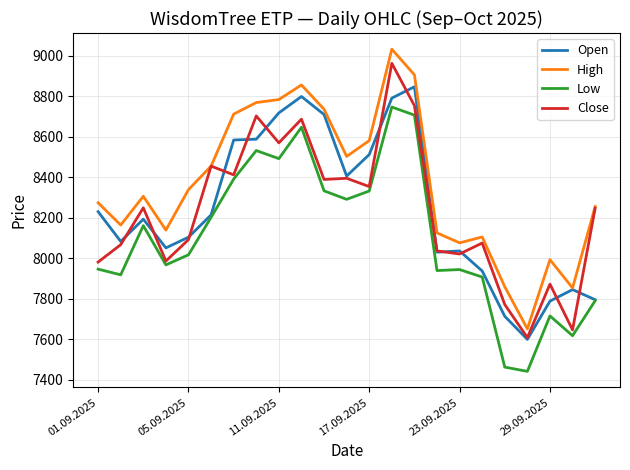

Which series has the largest total across all categories?

High